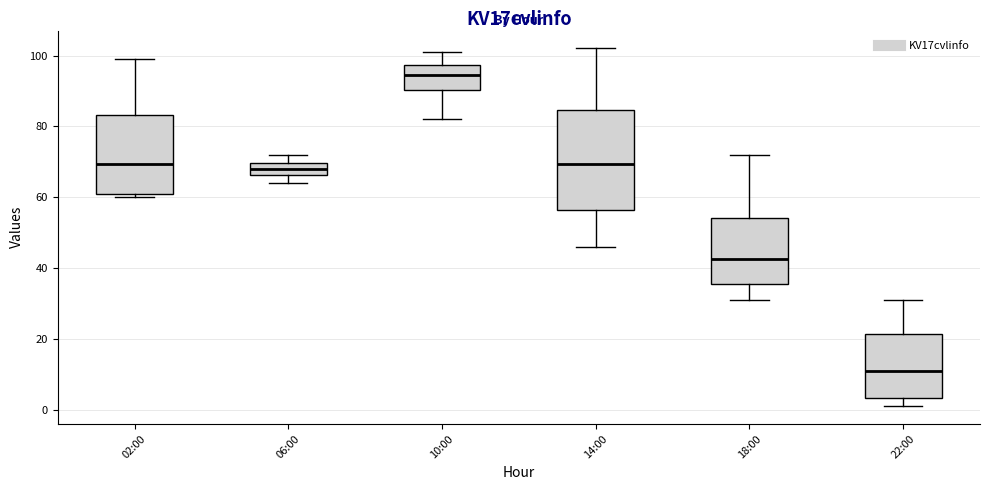

Which box has the lowest median line?

22:00